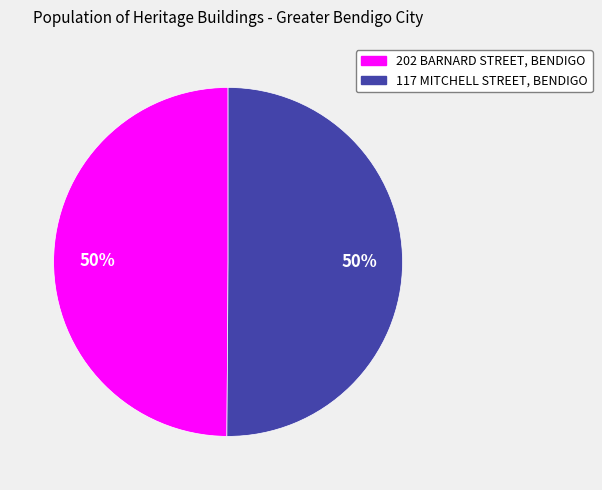

What is the ratio of the value at 117 MITCHELL STREET, BENDIGO to the value at 202 BARNARD STREET, BENDIGO?

1.0